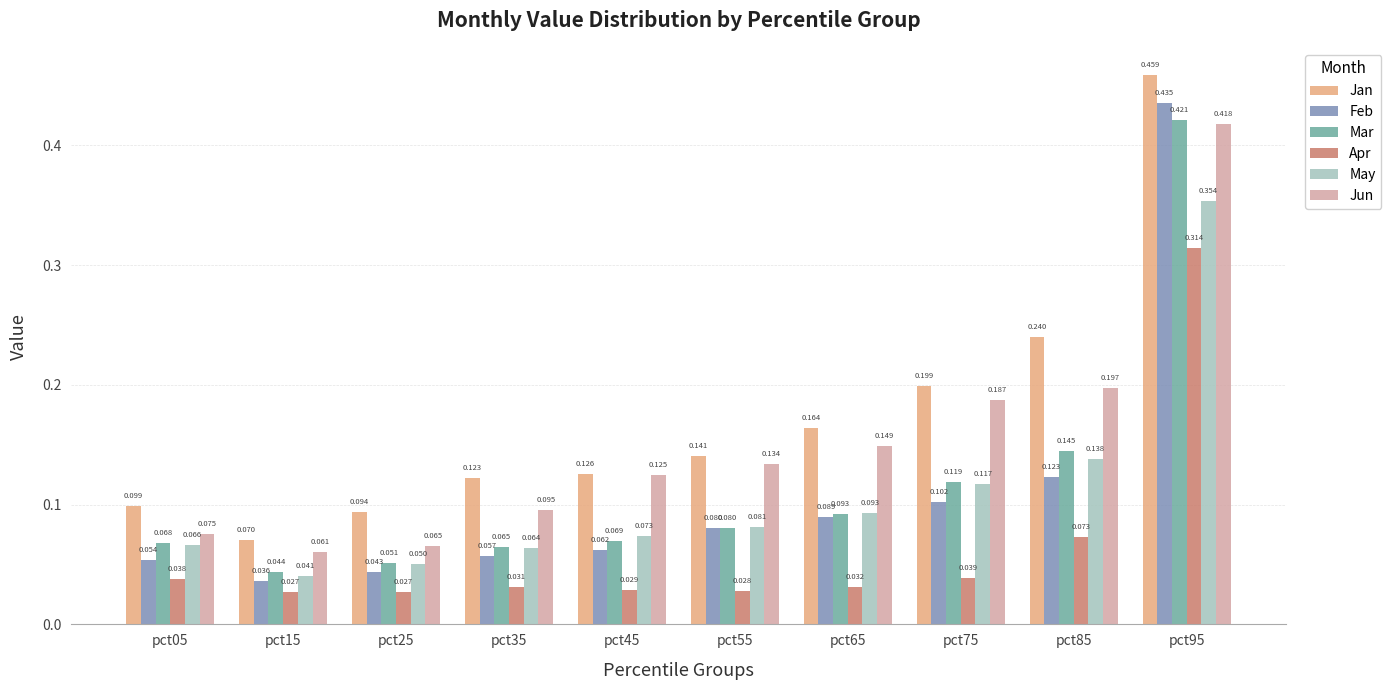

Does the chart contain any negative values?

No